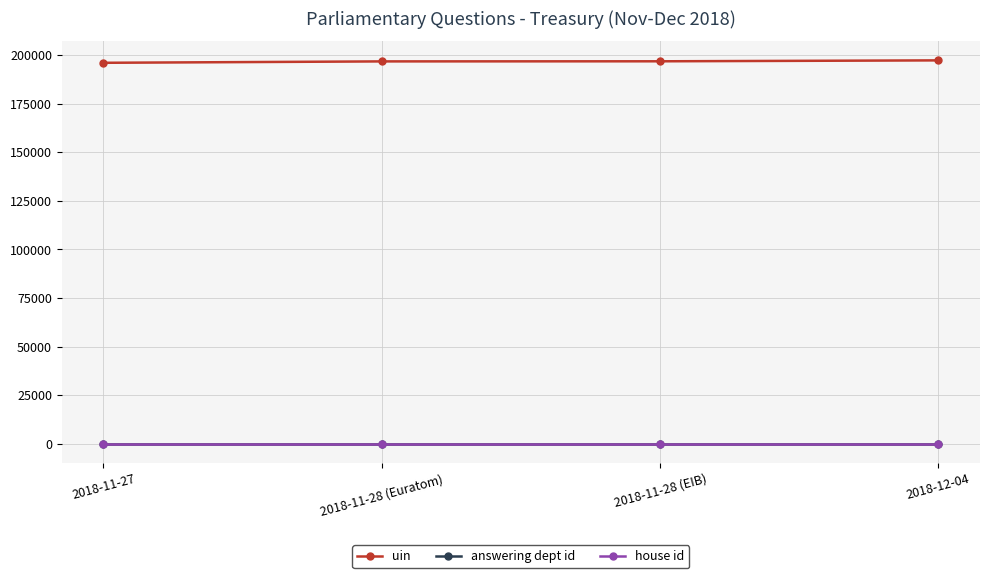

How many categories are shown in the chart?

4